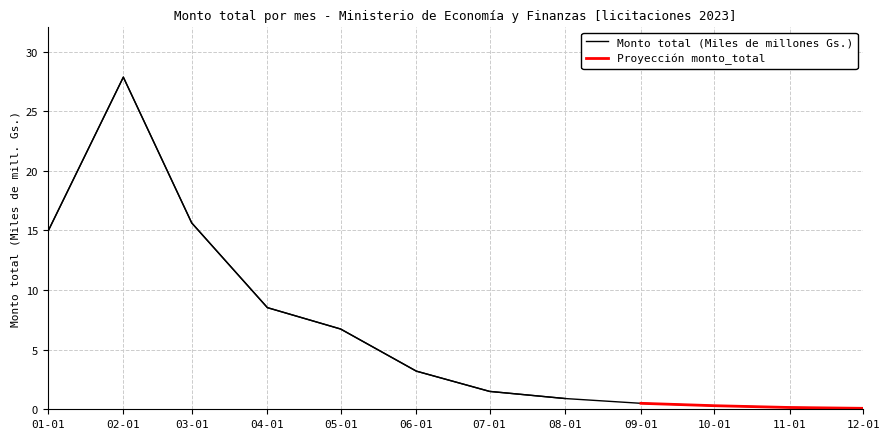

What is the label of the 12th point from the left?

12-01